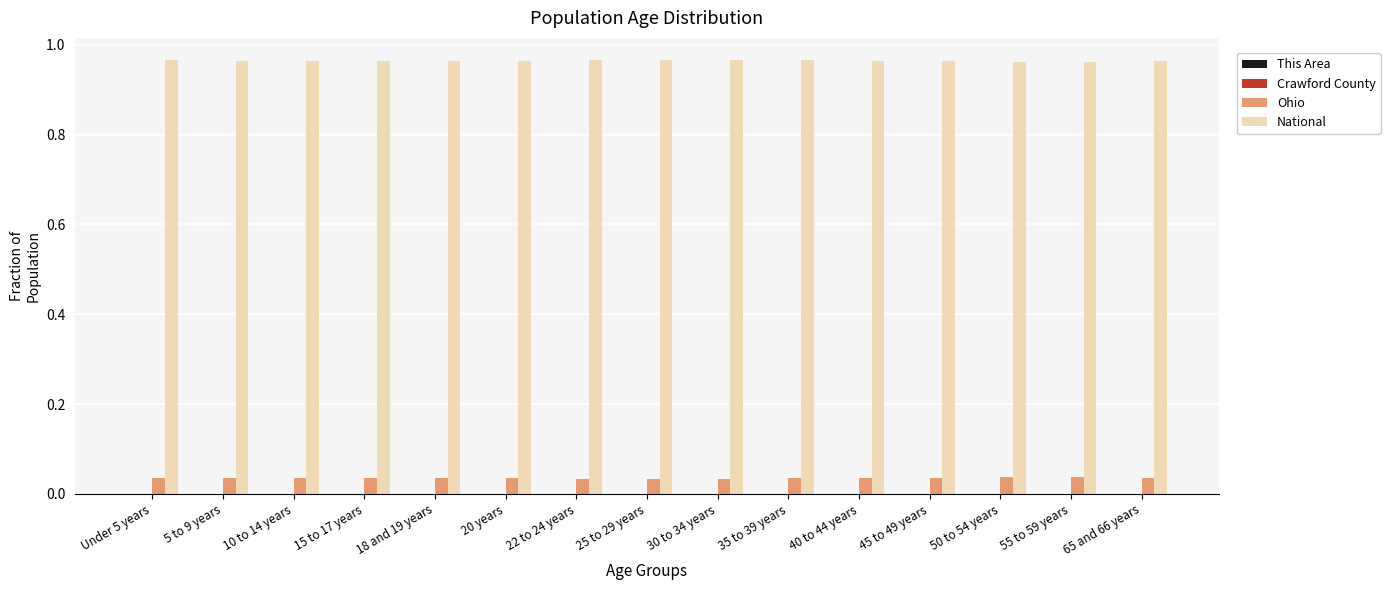

Which series has the largest total across all categories?

National